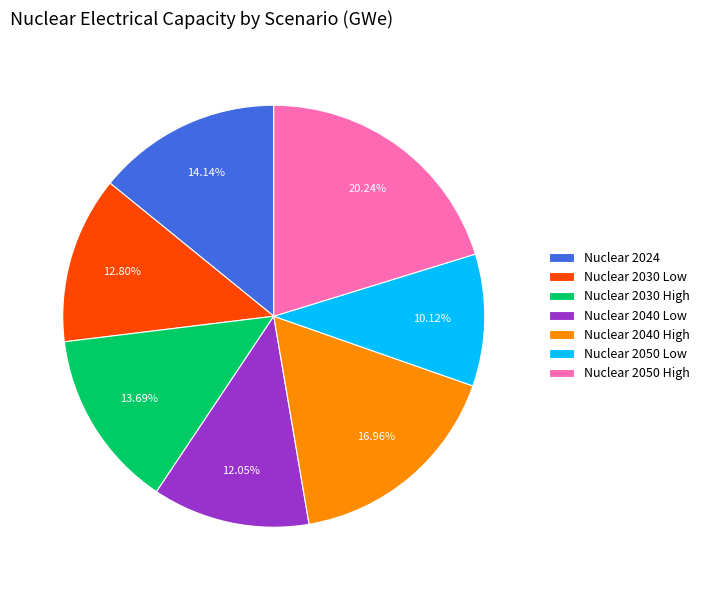

How many segments does this pie chart have?

7